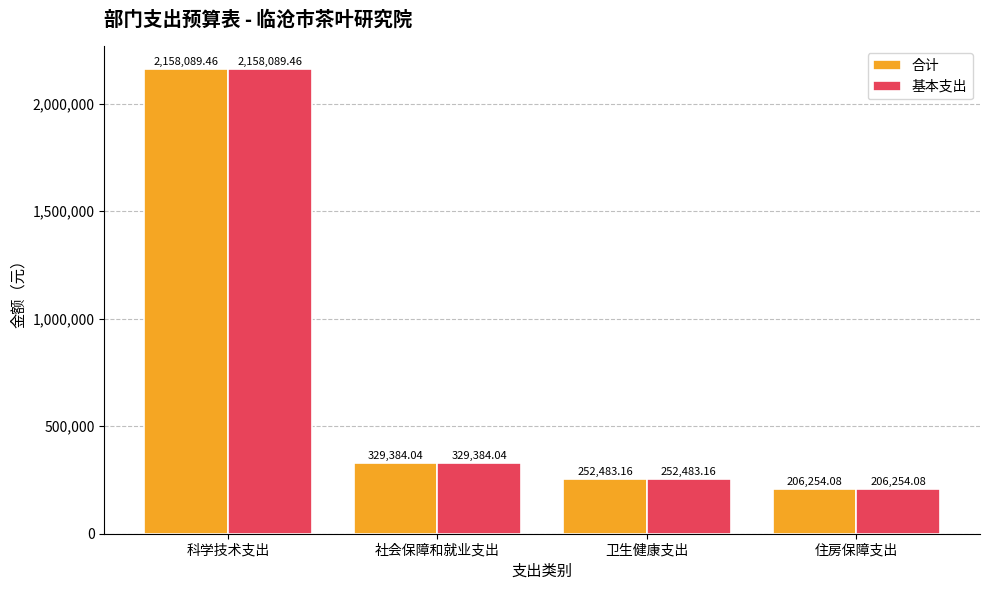

What is the approximate value of 基本支出 at 住房保障支出?

206254.1